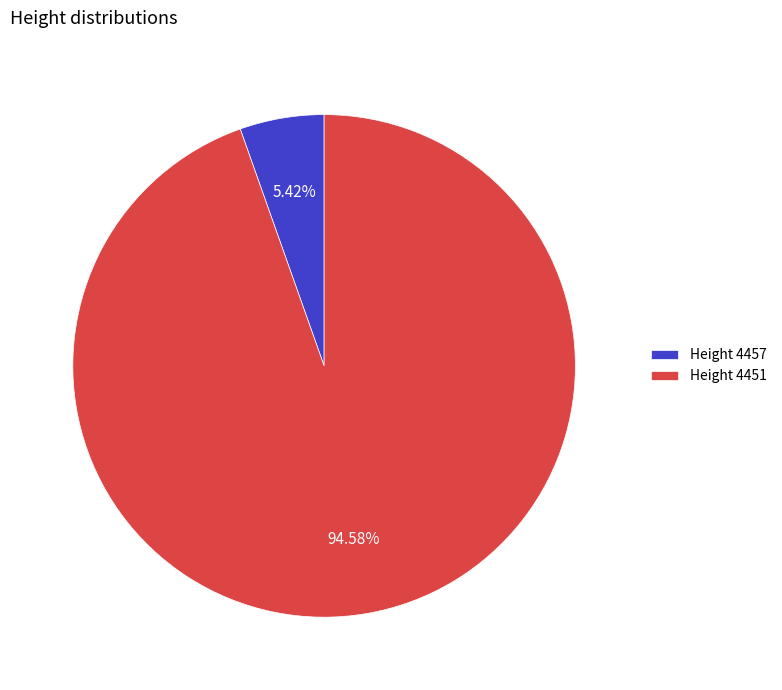

Which category has the biggest portion of the pie?

Height 4451